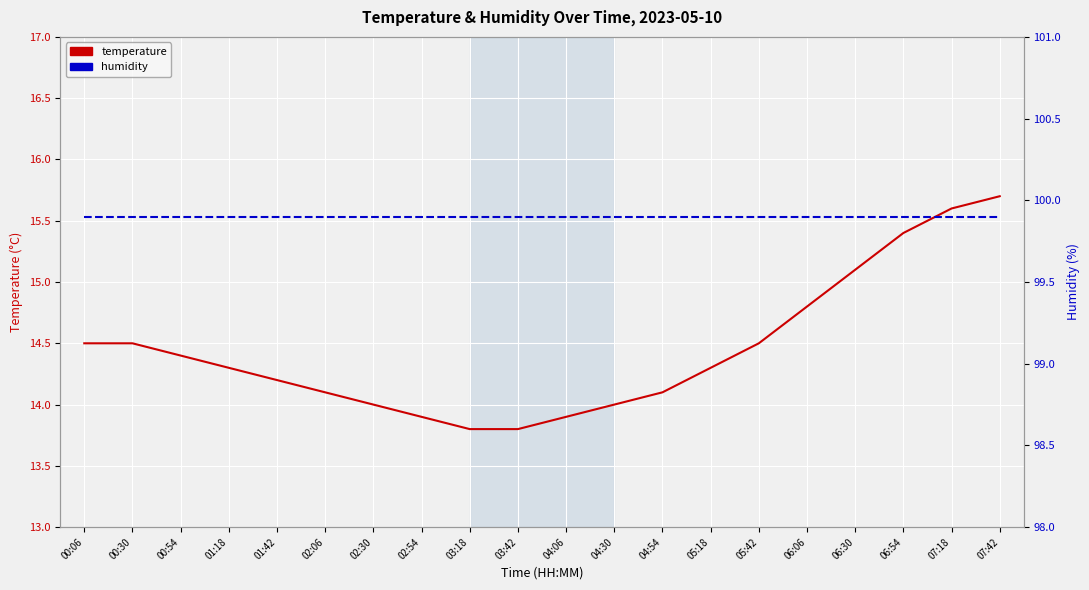

True or false: temperature and humidity cross at least once.

False